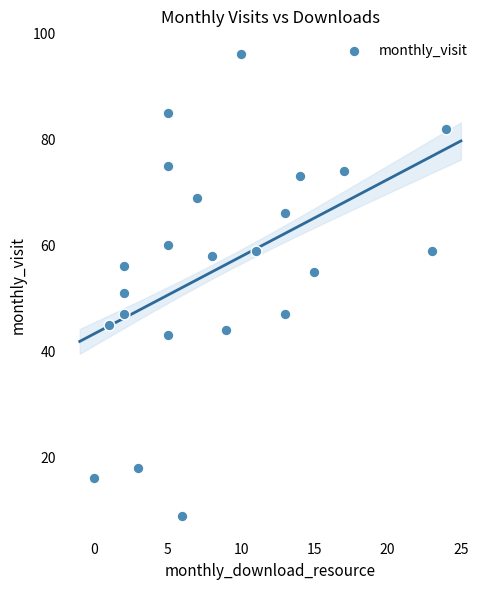

What is the range of X values (max minus min)?

24